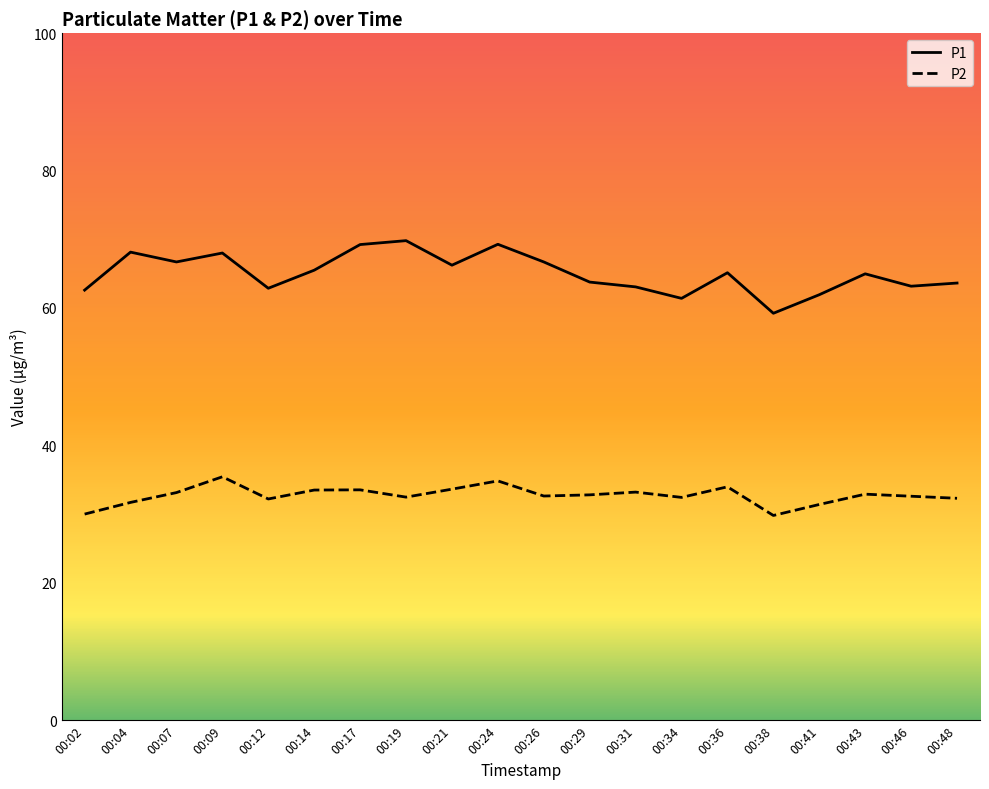

The P1 series shows 99.3 at 00:46. True or false?

False